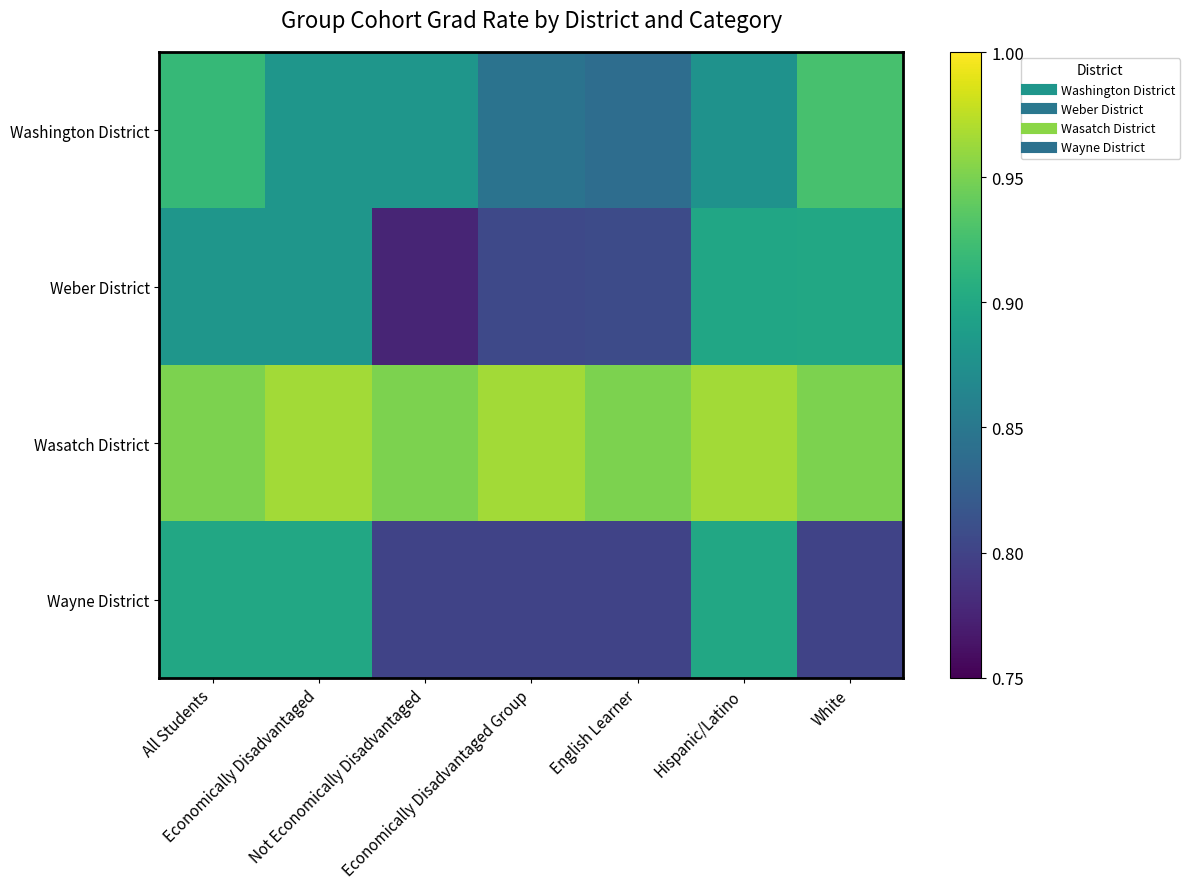

At how many categories does at least one series exceed 0?

7